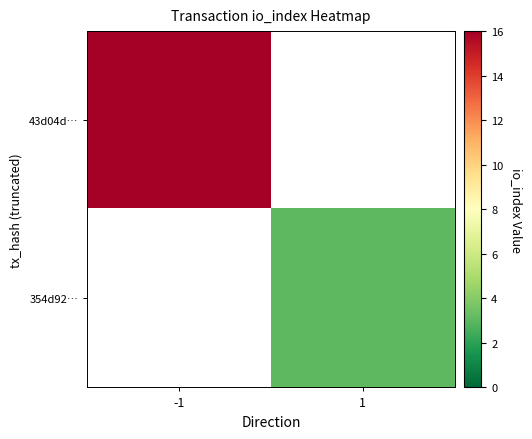

At which label does 43d04d… reach its peak?

-1